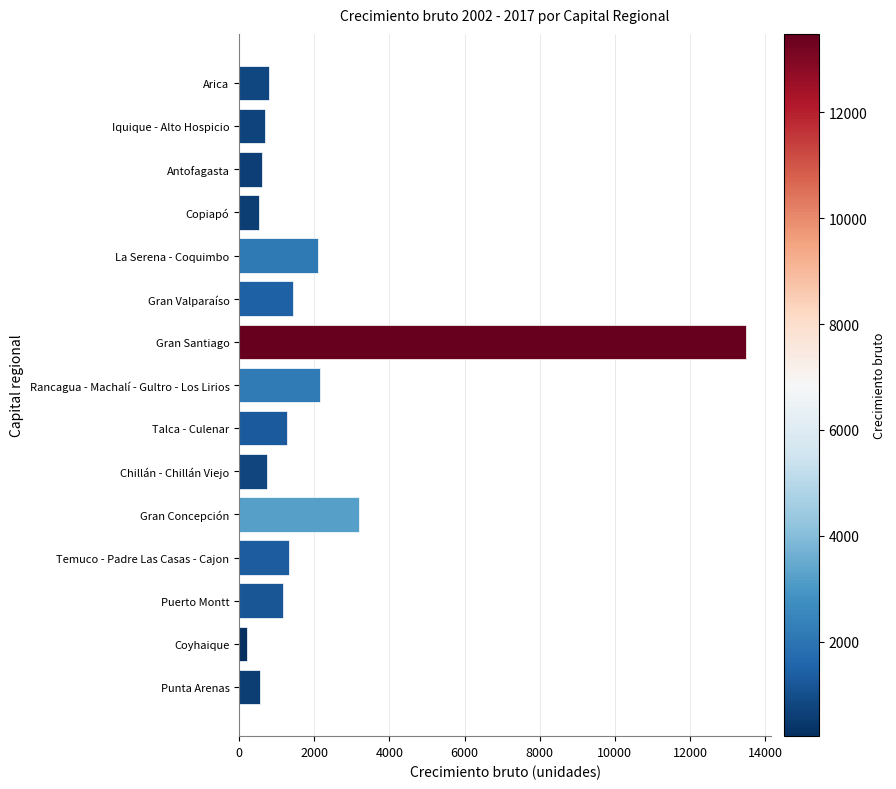

Which label corresponds to the largest value in the chart?

Gran Santiago